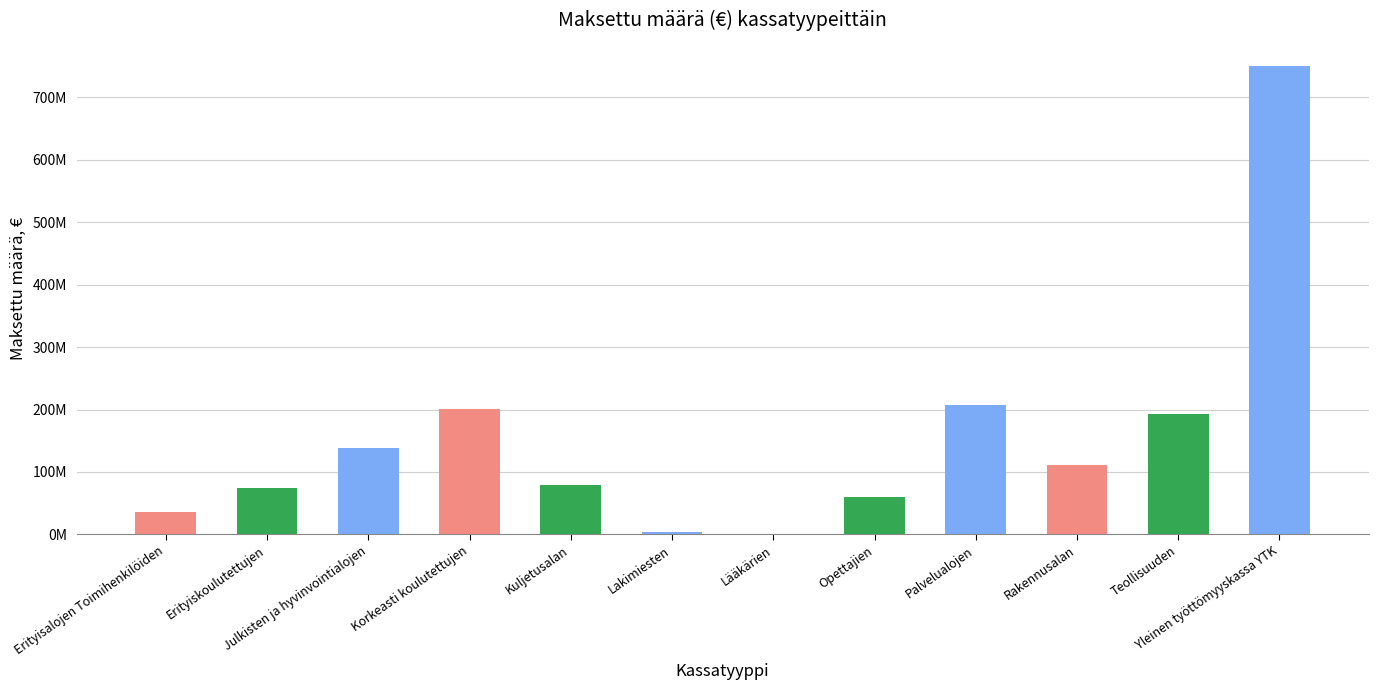

How many categories are shown in the chart?

12